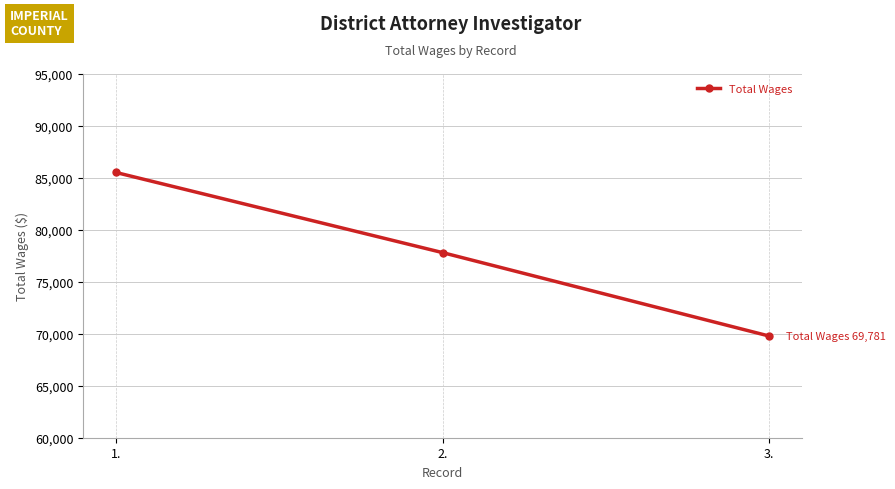

Which has a higher value, 1. or 2.?

1.